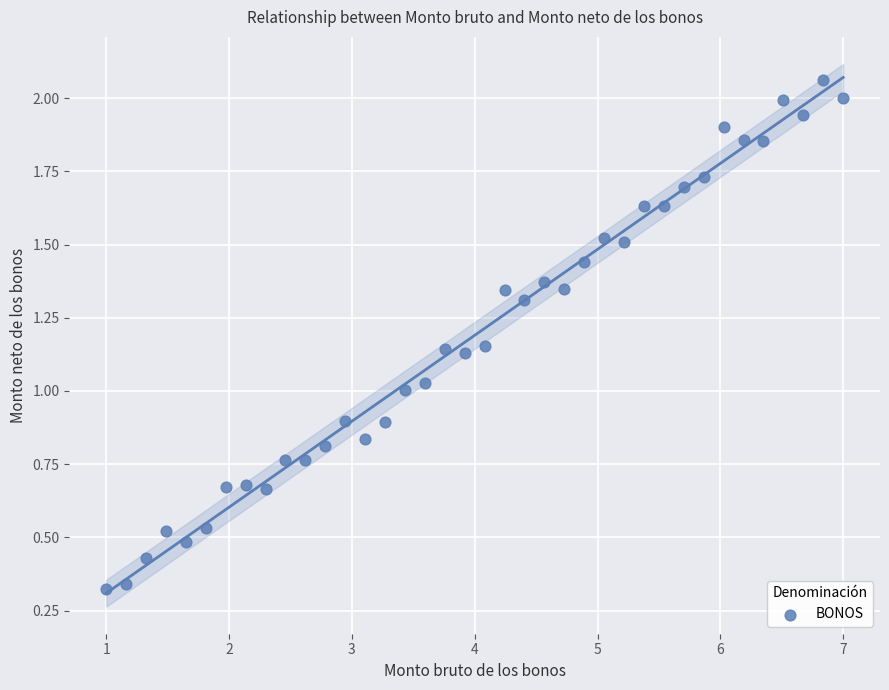

What is the range of X values (max minus min)?

6.0